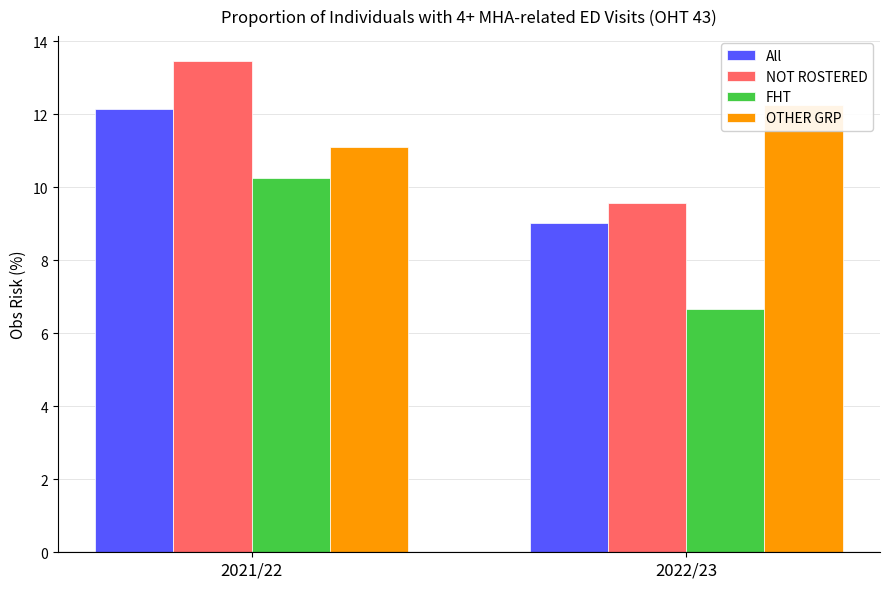

Which series has the largest total across all categories?

OTHER GRP